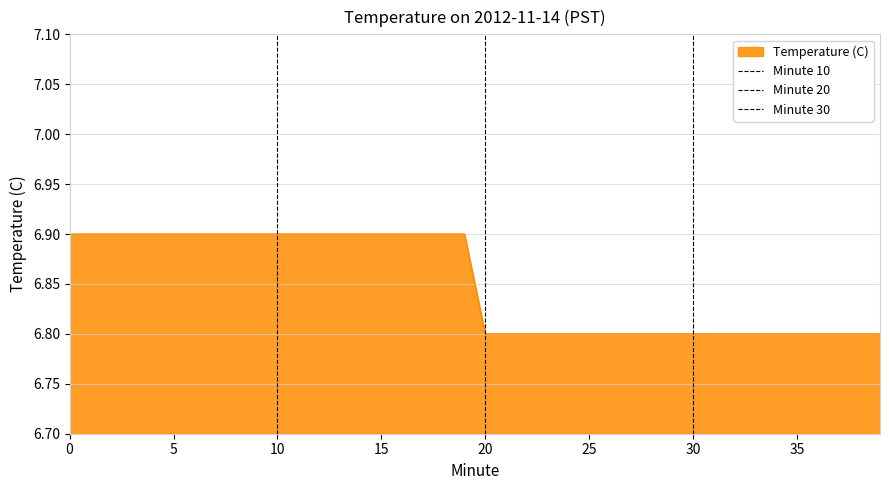

What is the minimum value for Temperature (C)?

6.8